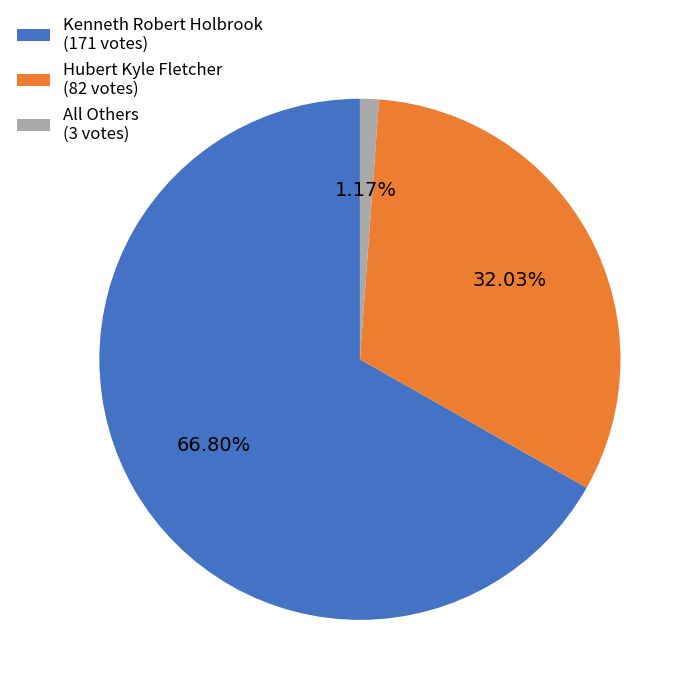

How many slices are in this pie chart?

3